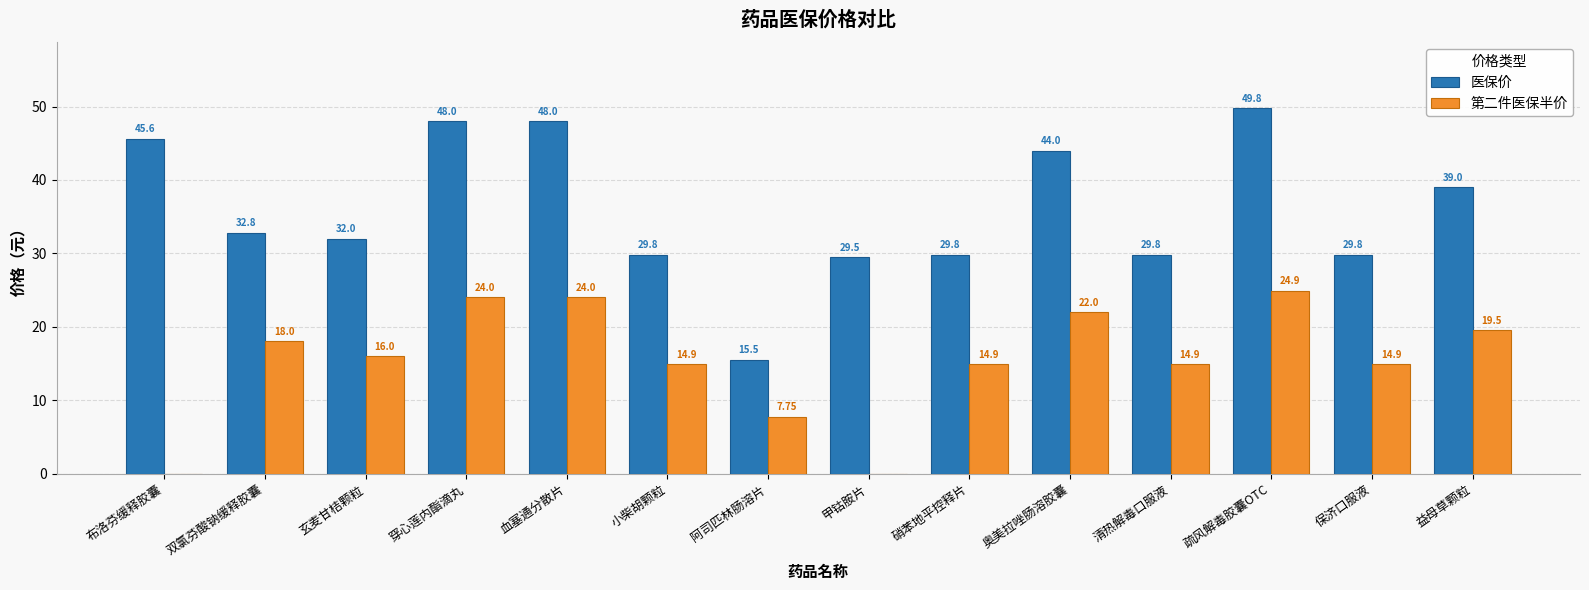

At which label is 医保价 closest to 32?

玄麦甘桔颗粒